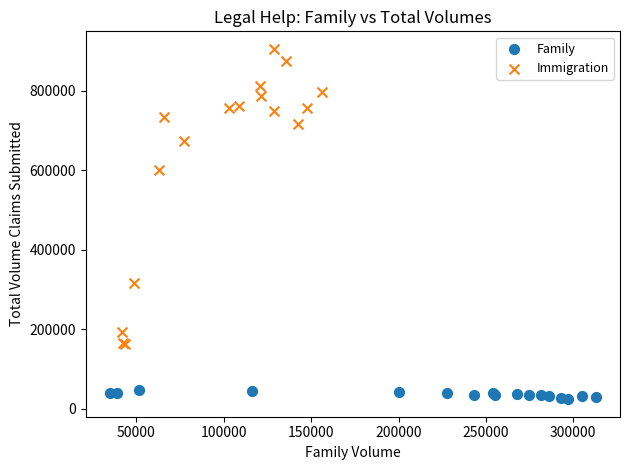

Which series reaches the maximum Y coordinate?

Immigration